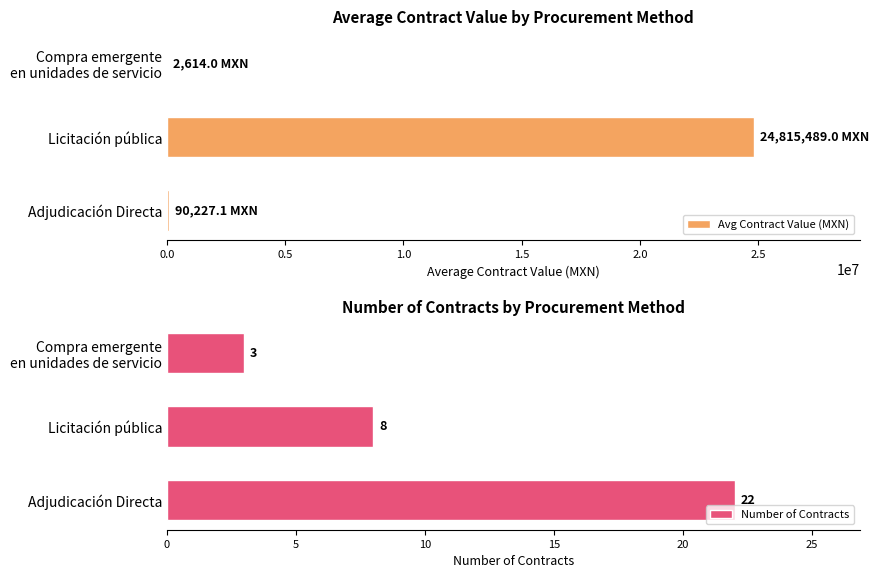

How many values in the Number of Contracts series are below 8?

1